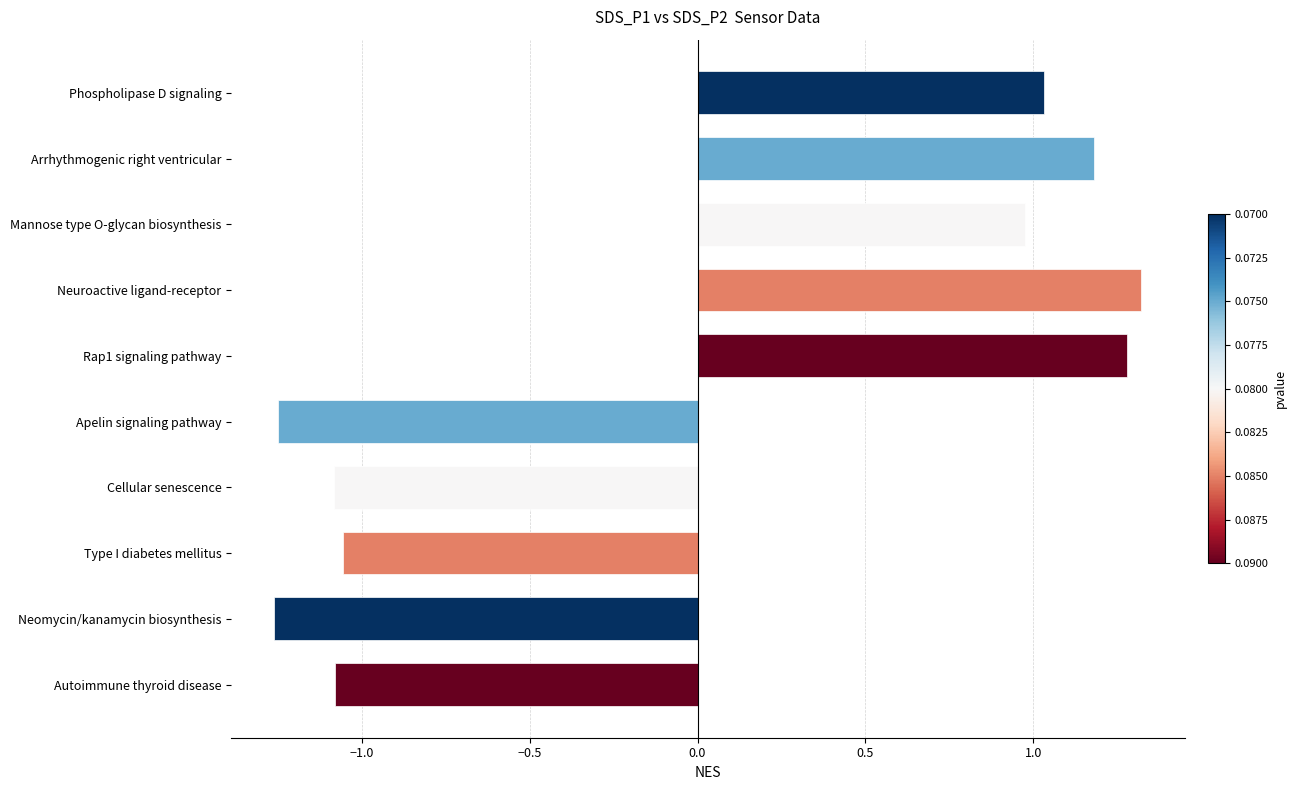

Count the number of data series in this chart.

1